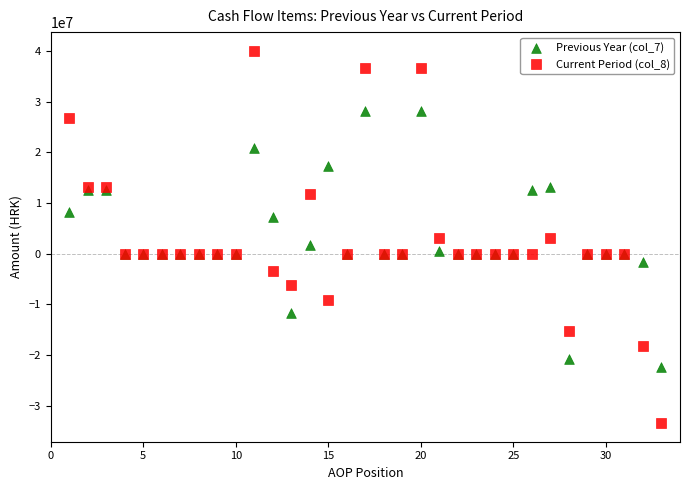

Which series contains the lowest Y value?

Current Period (col_8)